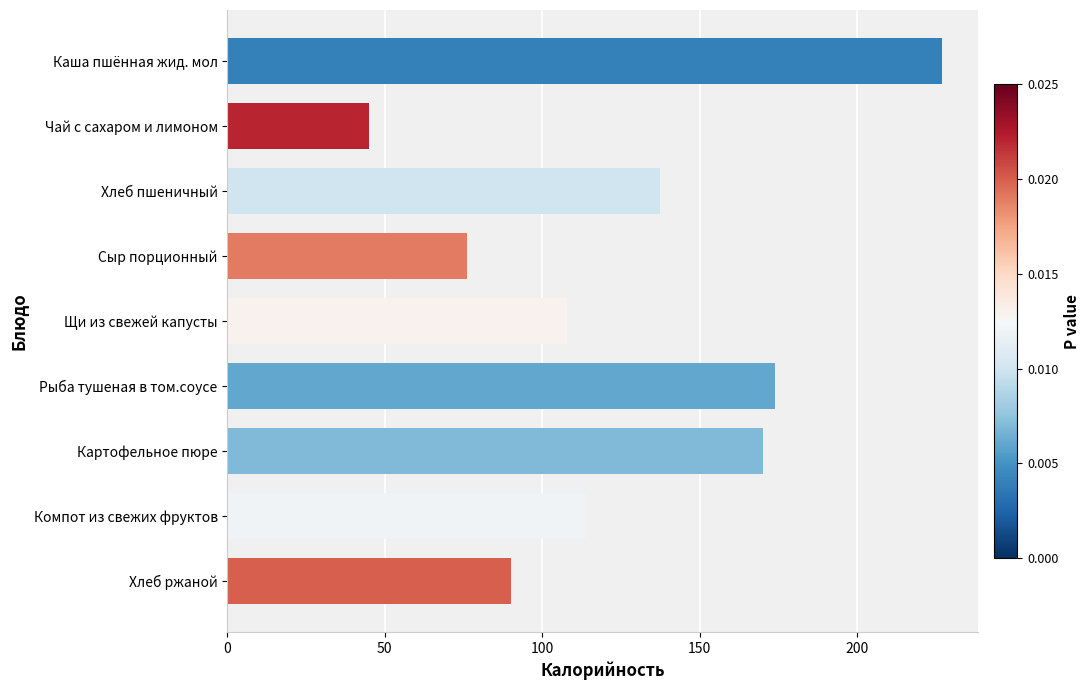

Reading top to bottom, list all the values displayed in this chart.

227.0	45.1	137.5	76.0	108.0	174.0	170.0	114.0	90.0